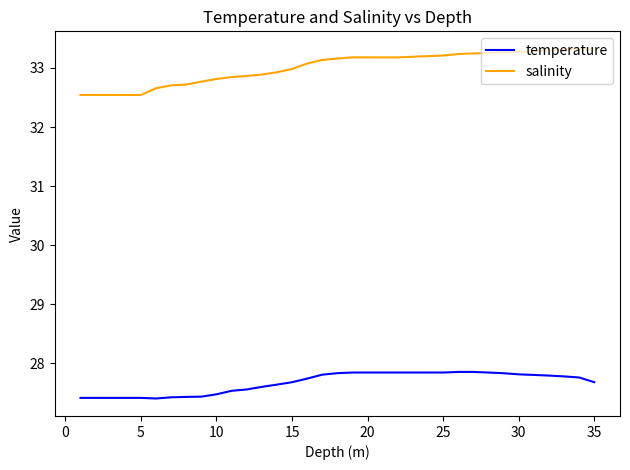

What is the smallest value displayed?

27.4